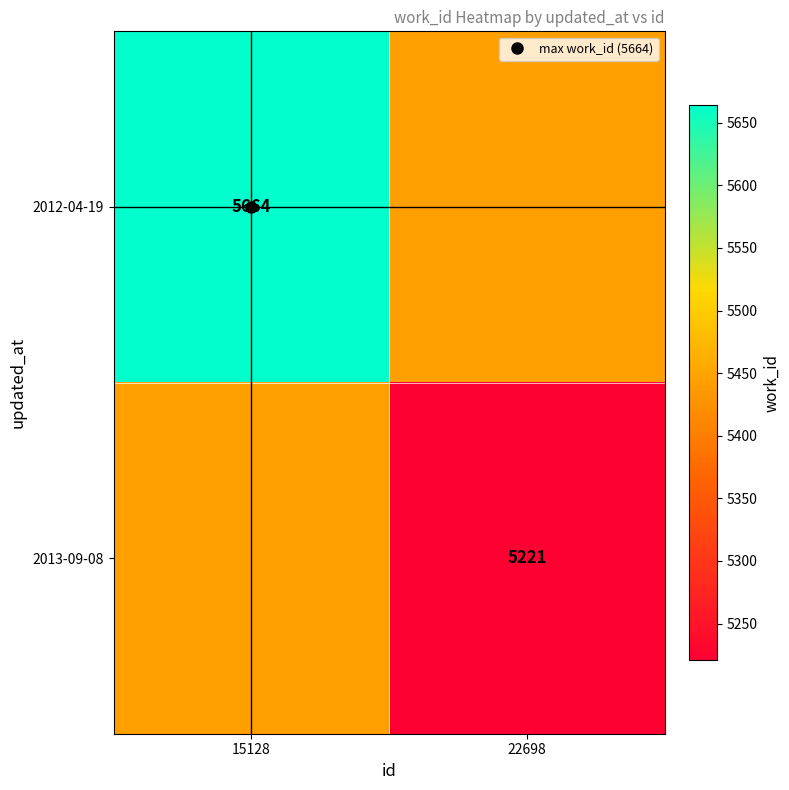

What is the average value of the 2013-09-08 series?

5331.8